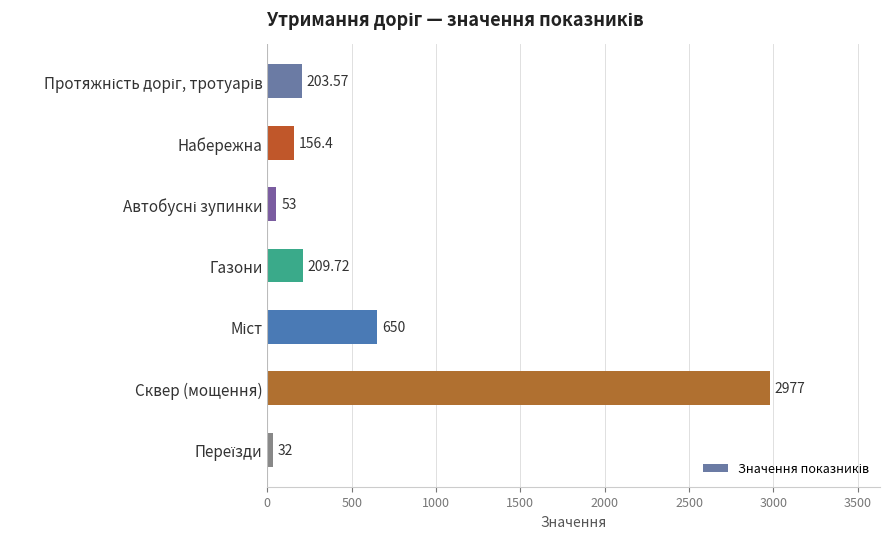

What is the average value?

611.7